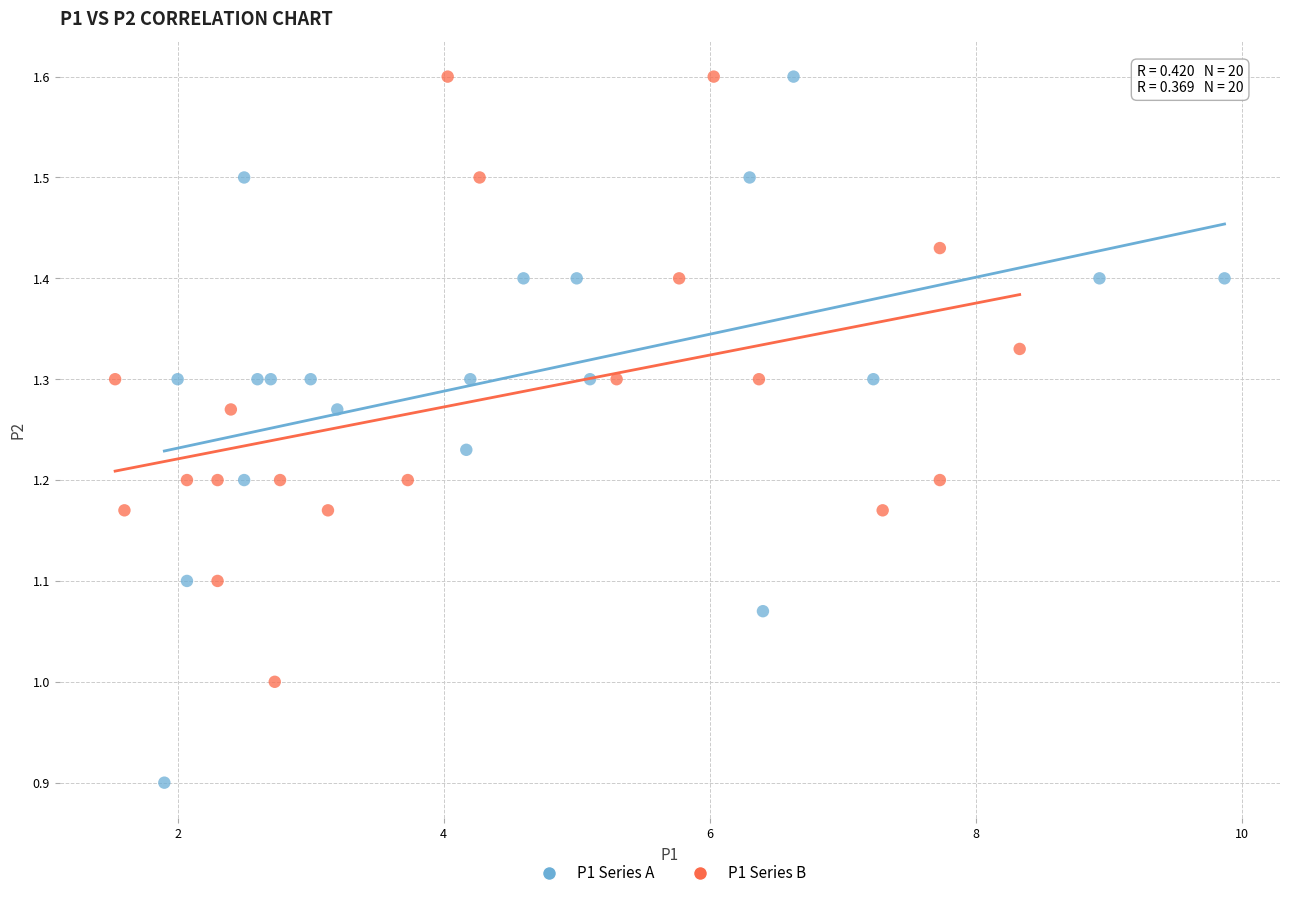

Which series has the widest spread of Y values?

P1 Series A